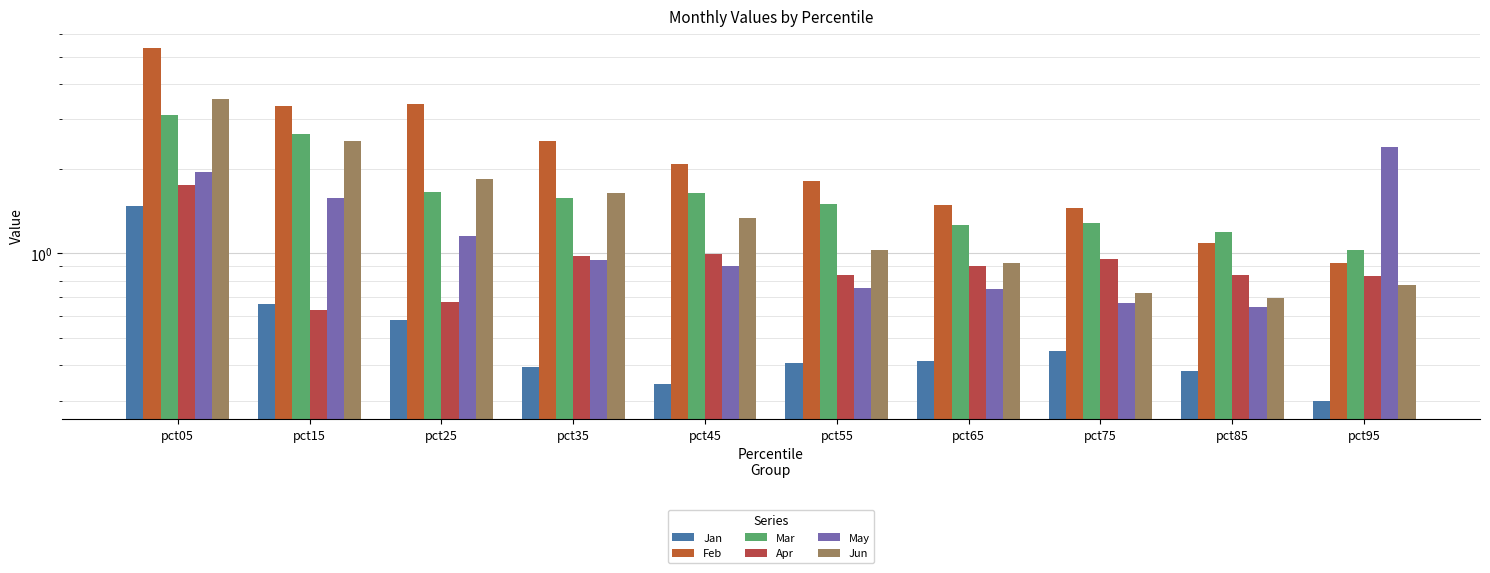

Rank the series by their maximum value, from lowest to highest.

Jan, Apr, May, Mar, Jun, Feb